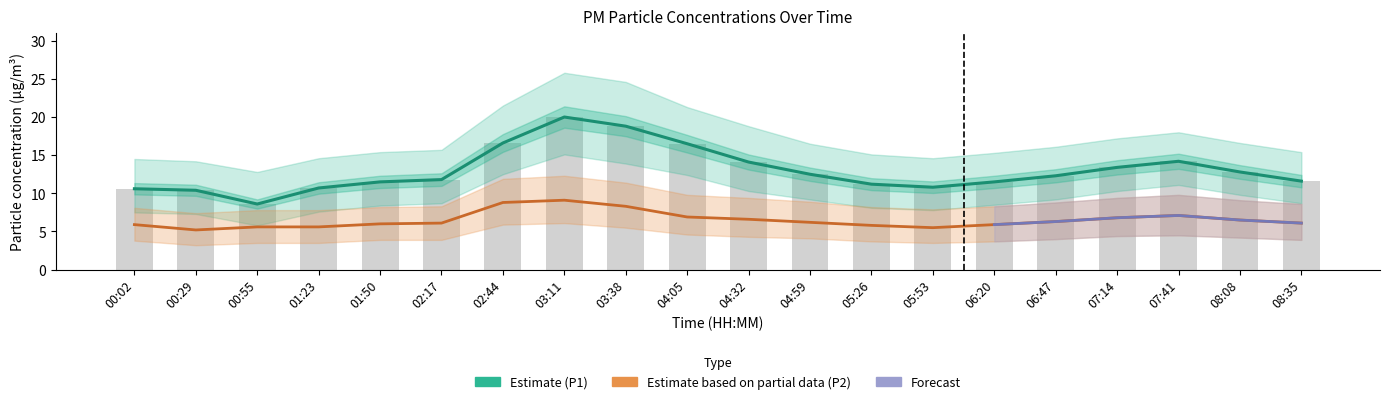

Which series changed the most between 01:50 and 08:35?

P1